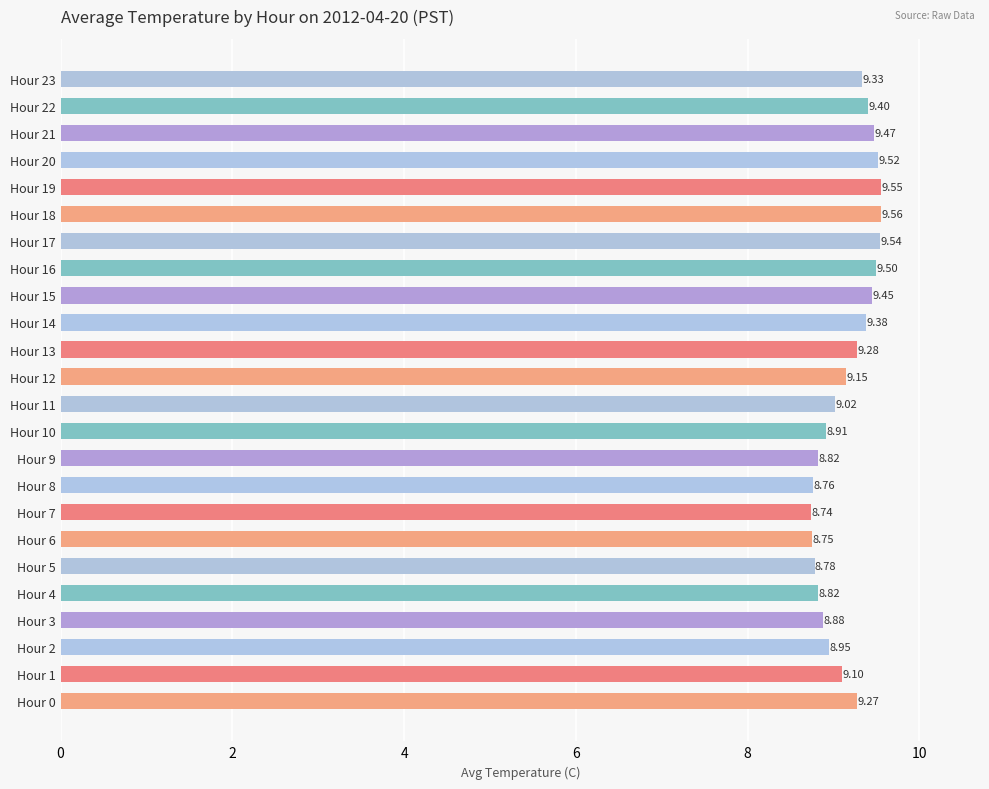

What is the sum of all values?

219.9